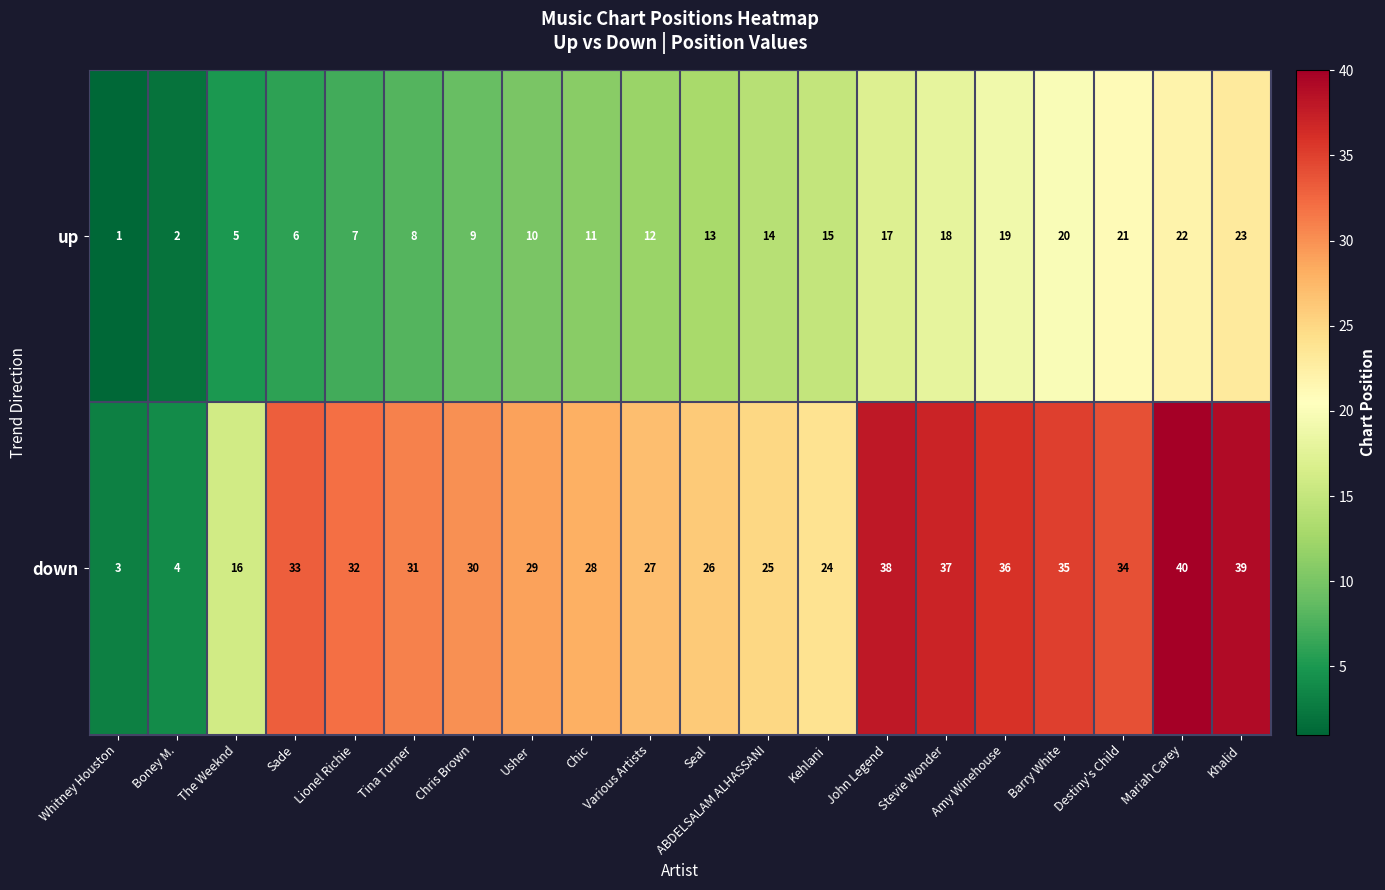

How many values in the down series are below 31?

10